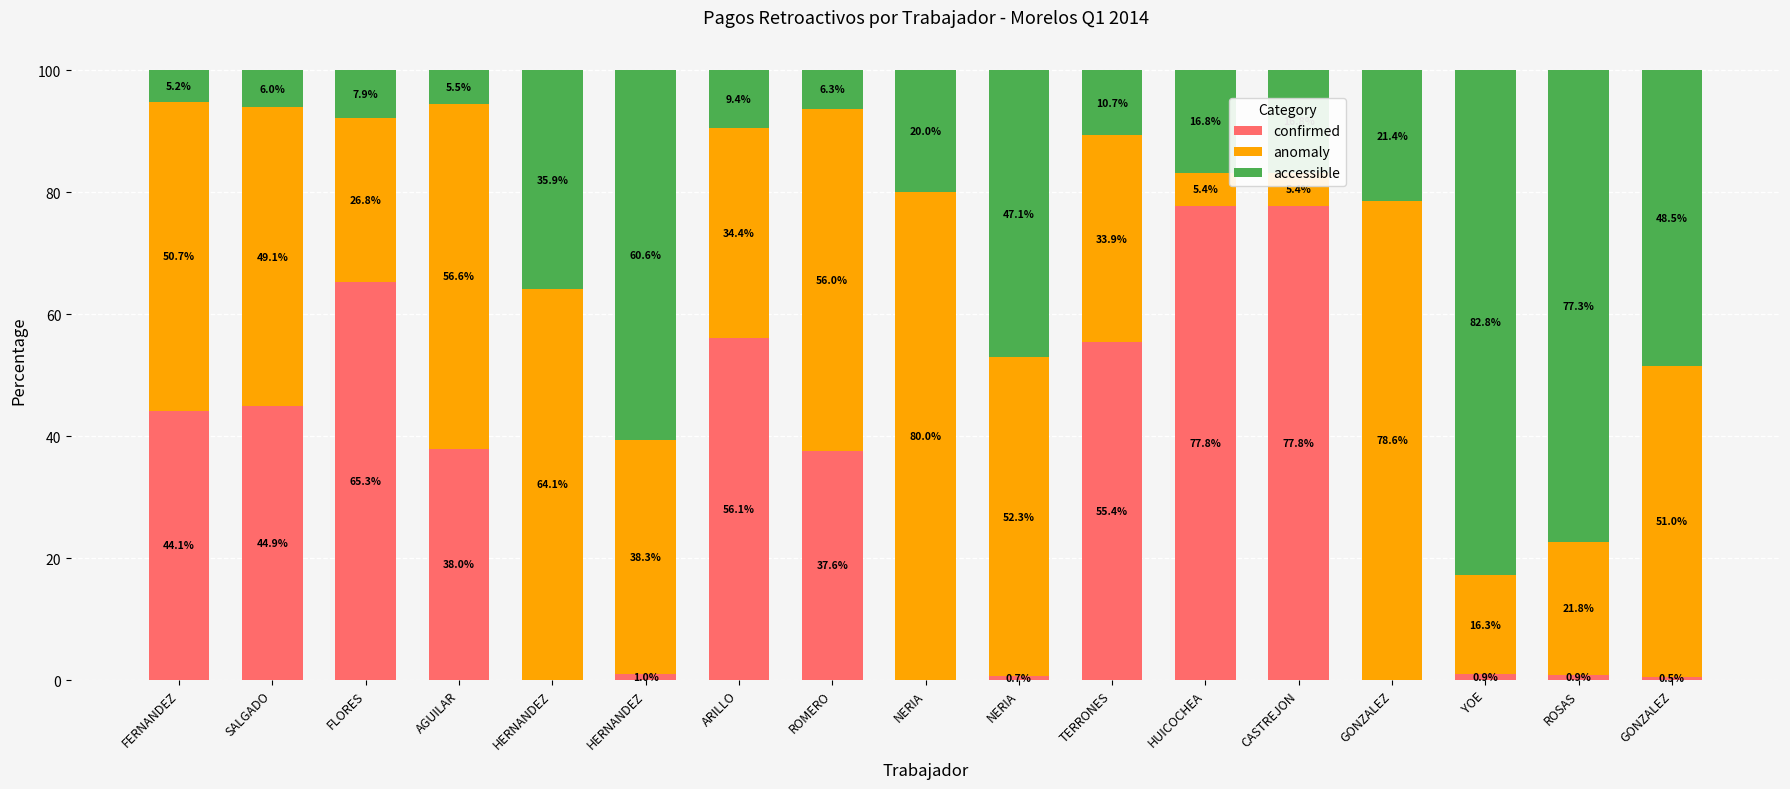

The value of anomaly at HERNANDEZ is 53.3. True or false?

False